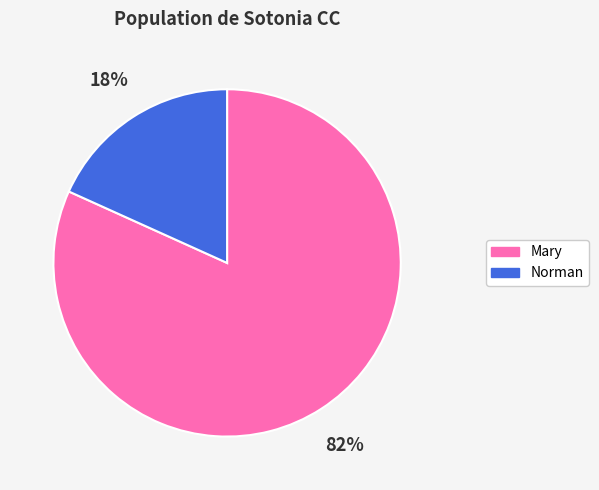

Which category has the smallest portion of the pie?

Norman